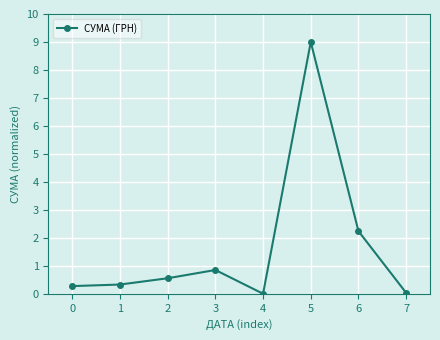

At which label is the value closest to 4?

6